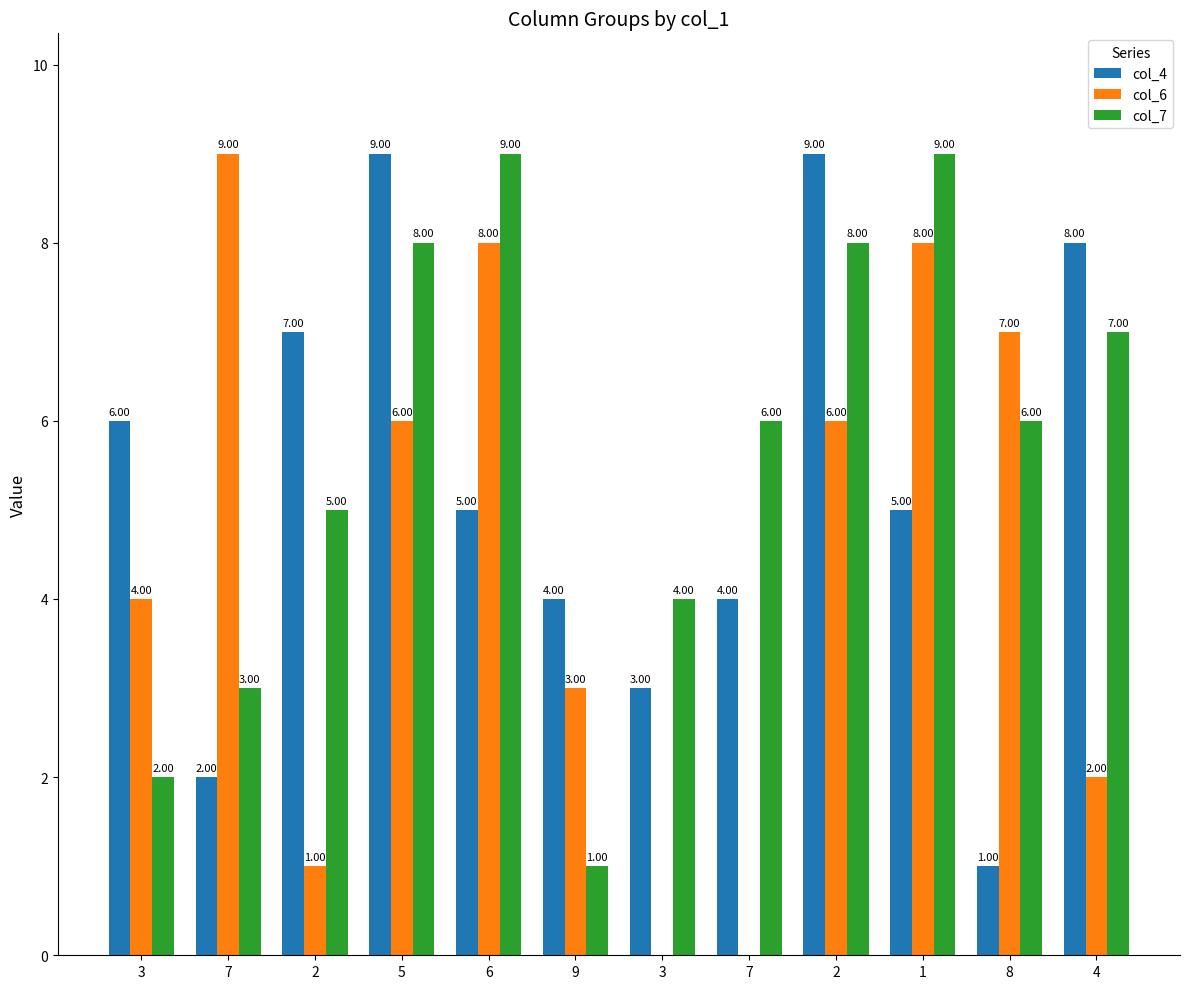

Reading right to left, list all the values displayed in this chart.

col_4: 8	1	5	9	4	3	4	5	9	7	2	6
col_6: 2	7	8	6	0	0	3	8	6	1	9	4
col_7: 7	6	9	8	6	4	1	9	8	5	3	2